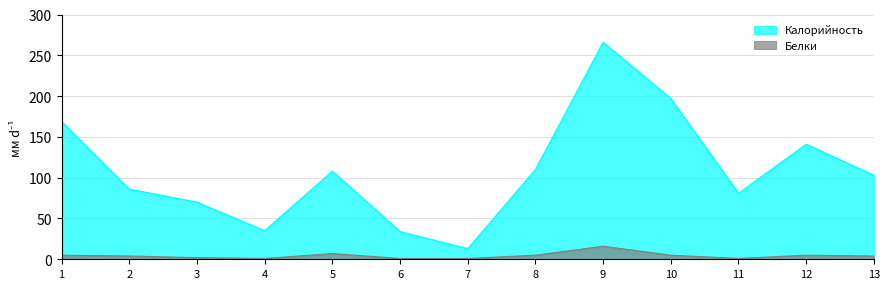

At which label does Калорийность reach its minimum?

7